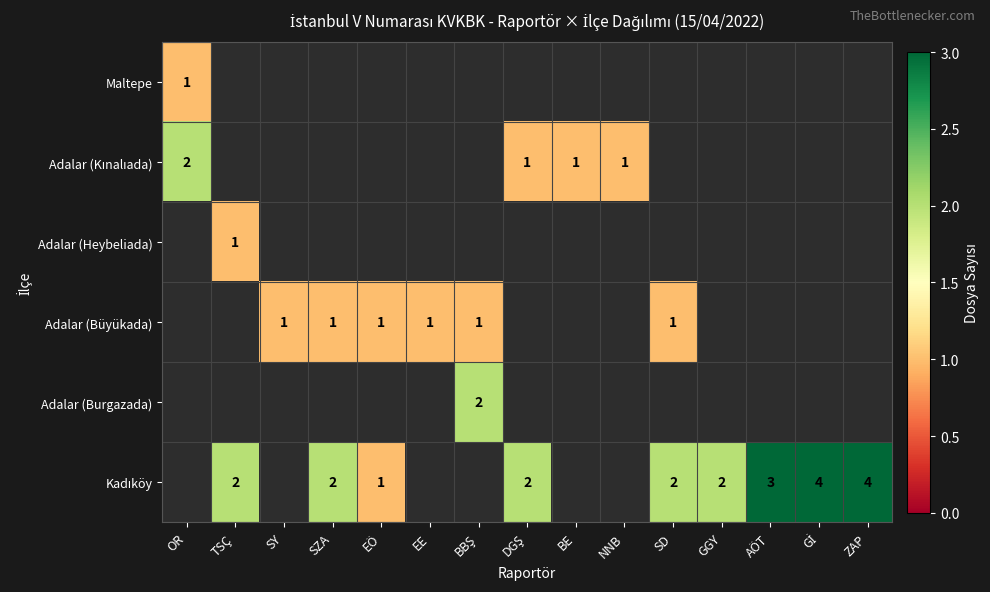

The Adalar (Büyükada) series shows 1.0 at EE. True or false?

True